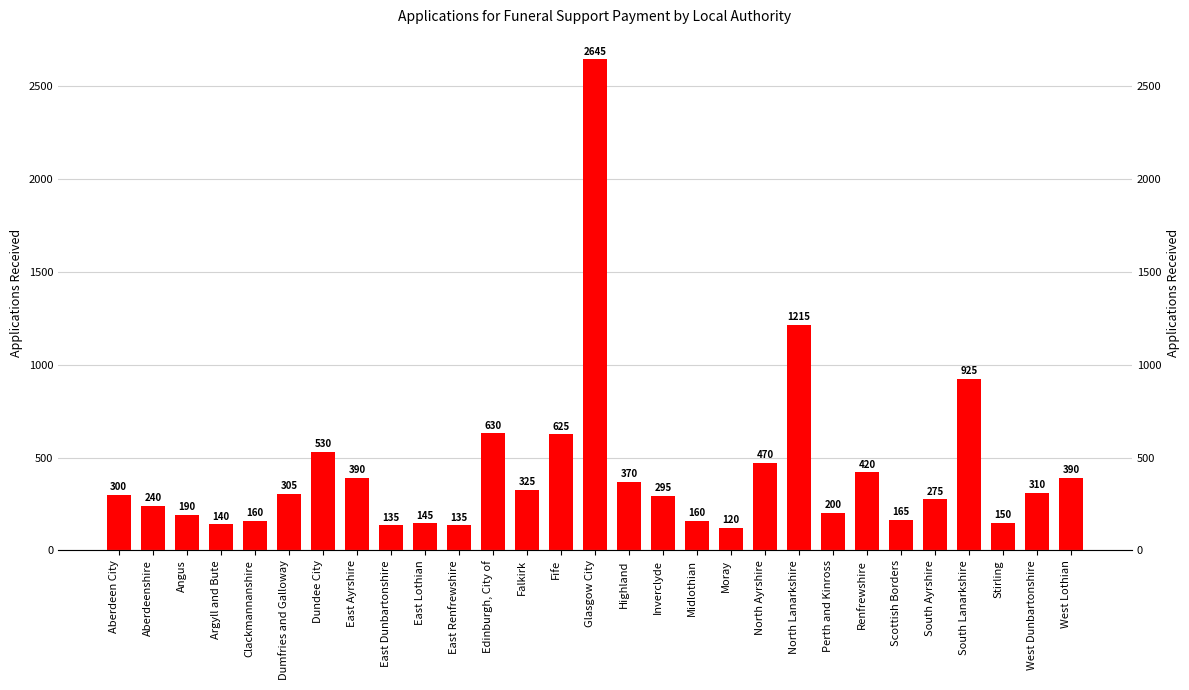

Which label corresponds to the smallest value in the chart?

Moray